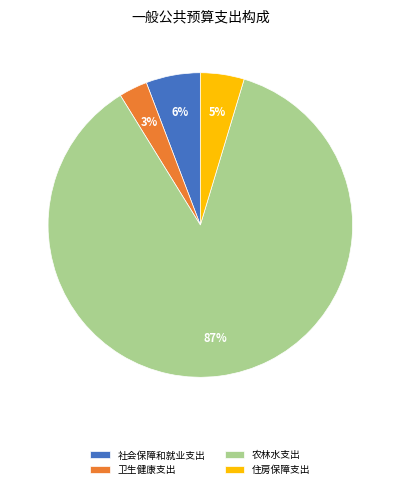

Between 社会保障和就业支出 and 农林水支出, which is larger?

农林水支出